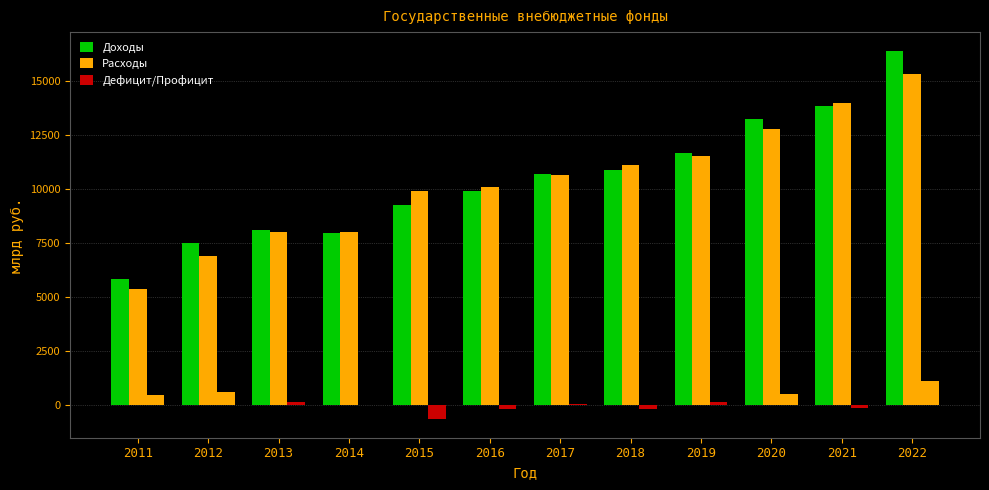

How many data points in Доходы are above 10689?

6